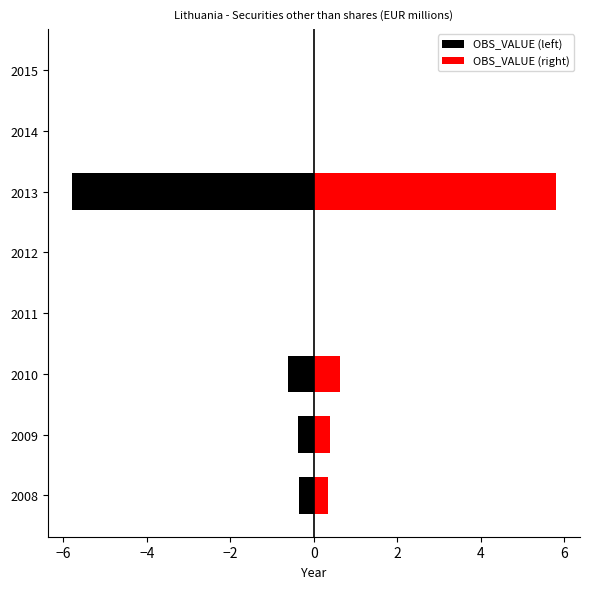

What are all the series names shown in the legend?

OBS_VALUE (left), OBS_VALUE (right)